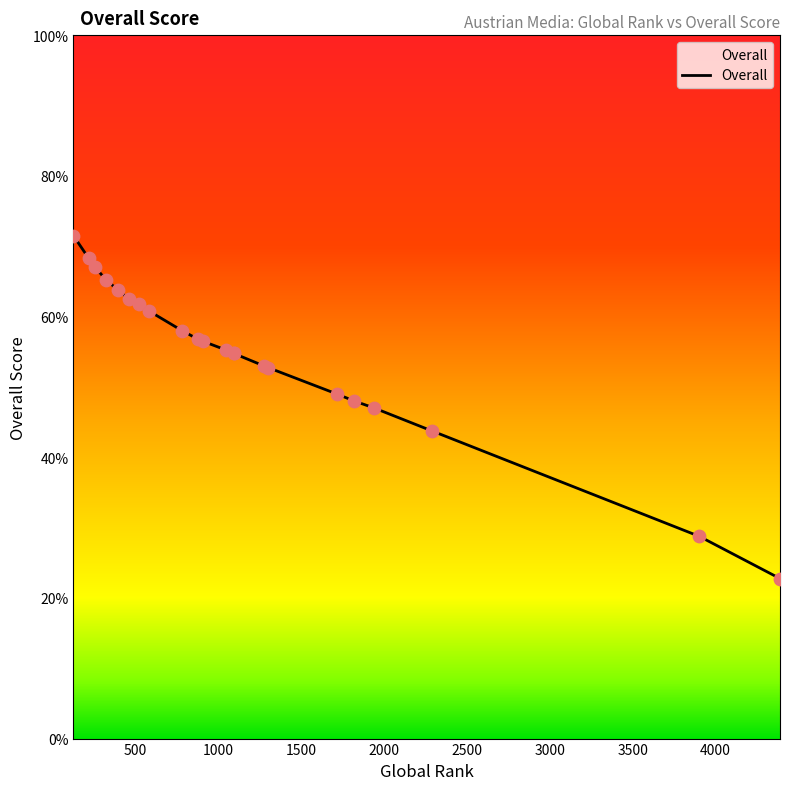

What is the ratio of the value at 1939 to the value at 904?

0.8